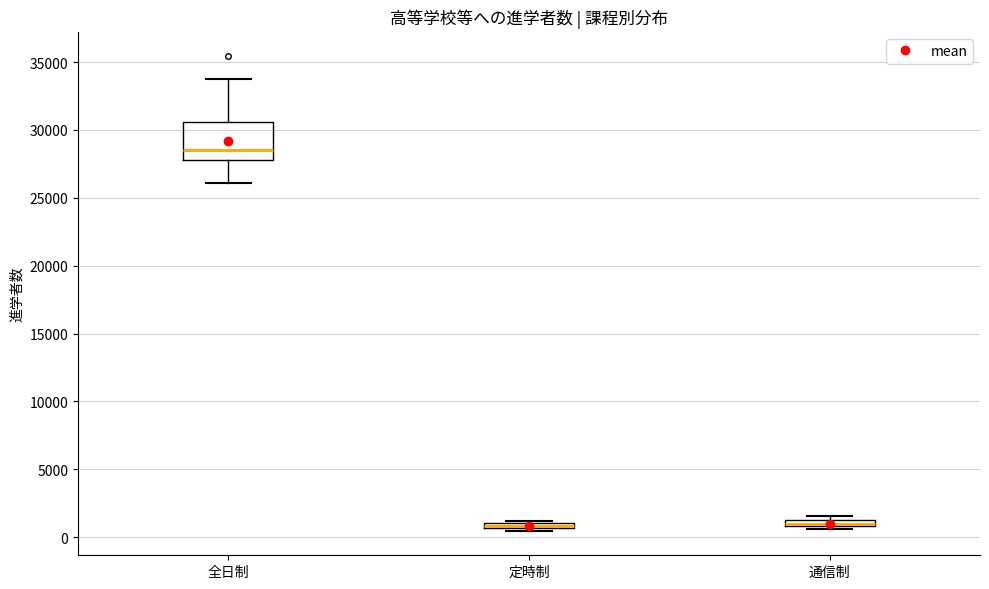

Comparing the boxes themselves (not the whiskers), which one is the tallest?

全日制